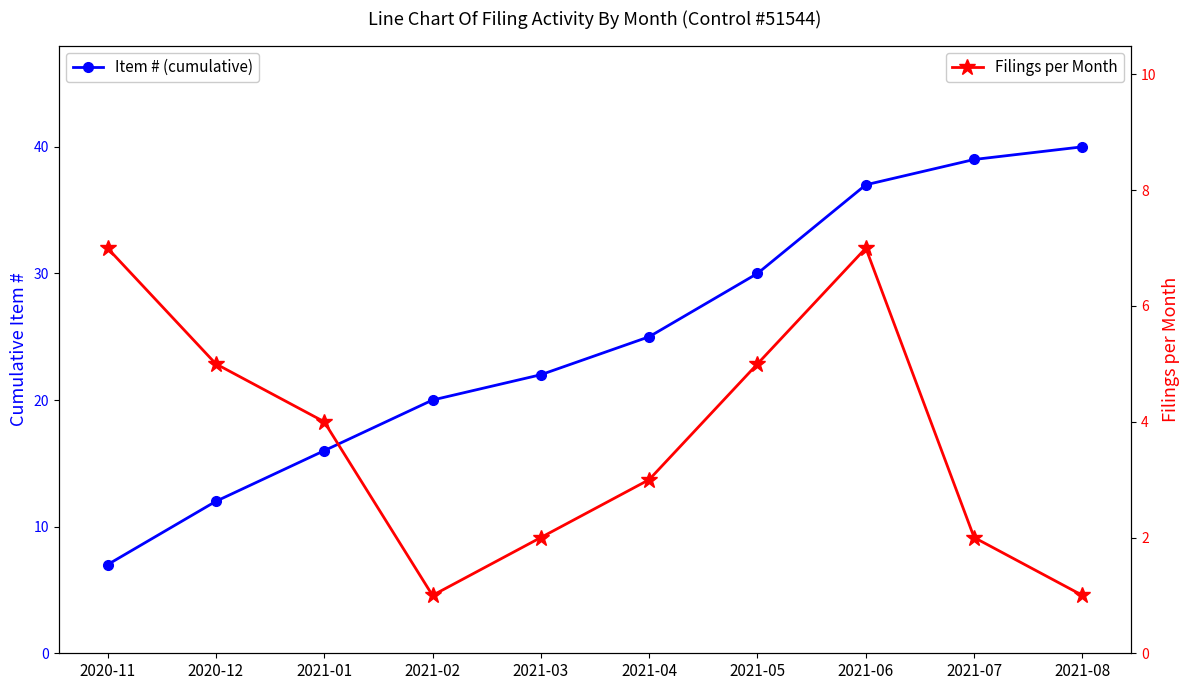

At how many categories does at least one series exceed 31?

3